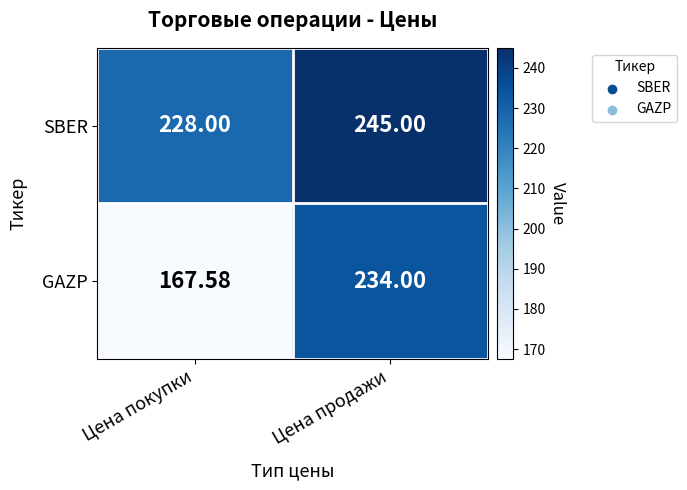

List the series in order of their peak value, highest first.

SBER, GAZP